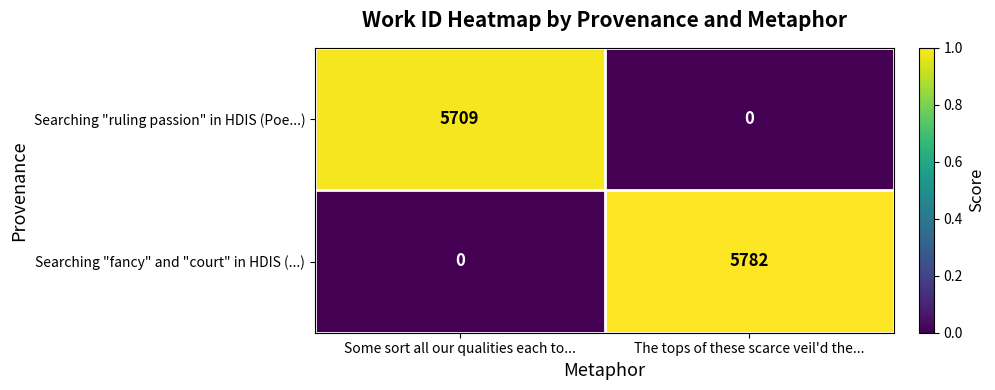

True or false: Searching "fancy" and "court" in HDIS (...) has a value of -2429 at Some sort all our qualities each to....

False